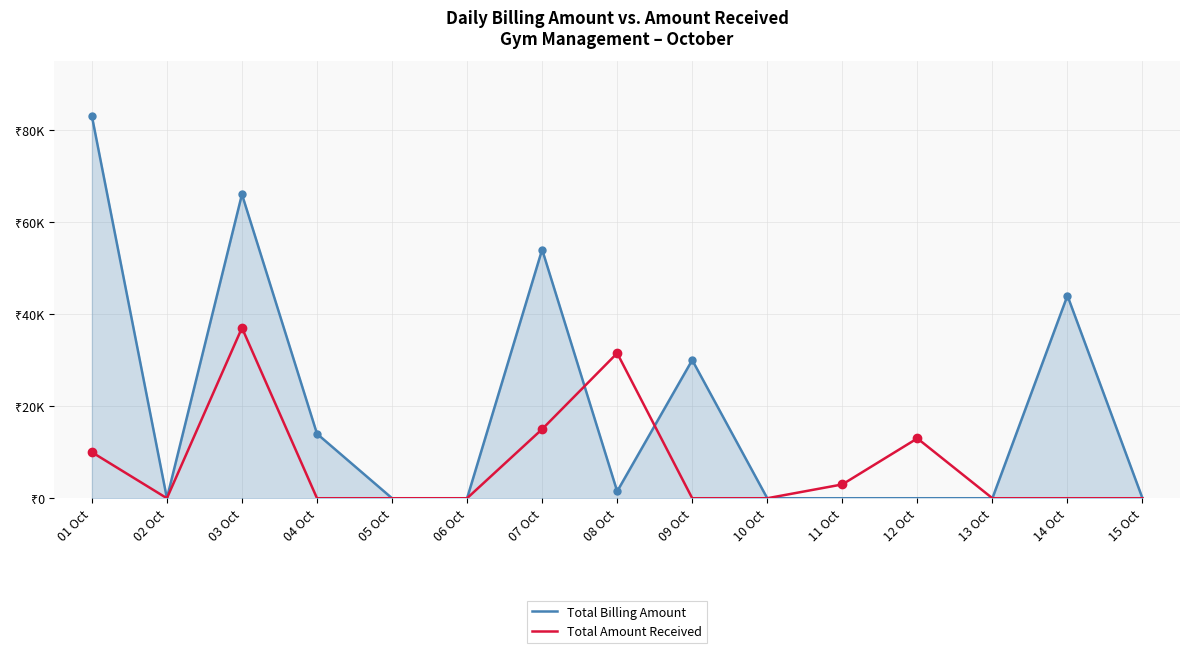

What are all the series names shown in the legend?

Total Billing Amount, Total Amount Received